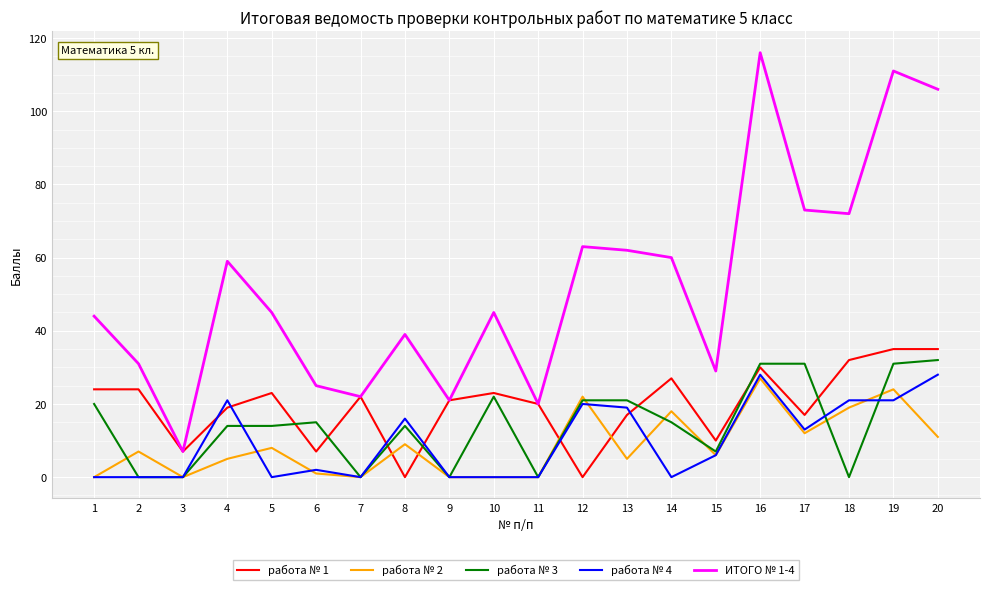

Reading right to left, what are all the values shown in this chart?

работа № 1: 20=35	19=35	18=32	17=17	16=30	15=10	14=27	13=17	12=0	11=20	10=23	9=21	8=0	7=22	6=7	5=23	4=19	3=7	2=24	1=24
работа № 2: 20=11	19=24	18=19	17=12	16=27	15=6	14=18	13=5	12=22	11=0	10=0	9=0	8=9	7=0	6=1	5=8	4=5	3=0	2=7	1=0
работа № 3: 20=32	19=31	18=0	17=31	16=31	15=7	14=15	13=21	12=21	11=0	10=22	9=0	8=14	7=0	6=15	5=14	4=14	3=0	2=0	1=20
работа № 4: 20=28	19=21	18=21	17=13	16=28	15=6	14=0	13=19	12=20	11=0	10=0	9=0	8=16	7=0	6=2	5=0	4=21	3=0	2=0	1=0
ИТОГО № 1-4: 20=106	19=111	18=72	17=73	16=116	15=29	14=60	13=62	12=63	11=20	10=45	9=21	8=39	7=22	6=25	5=45	4=59	3=7	2=31	1=44